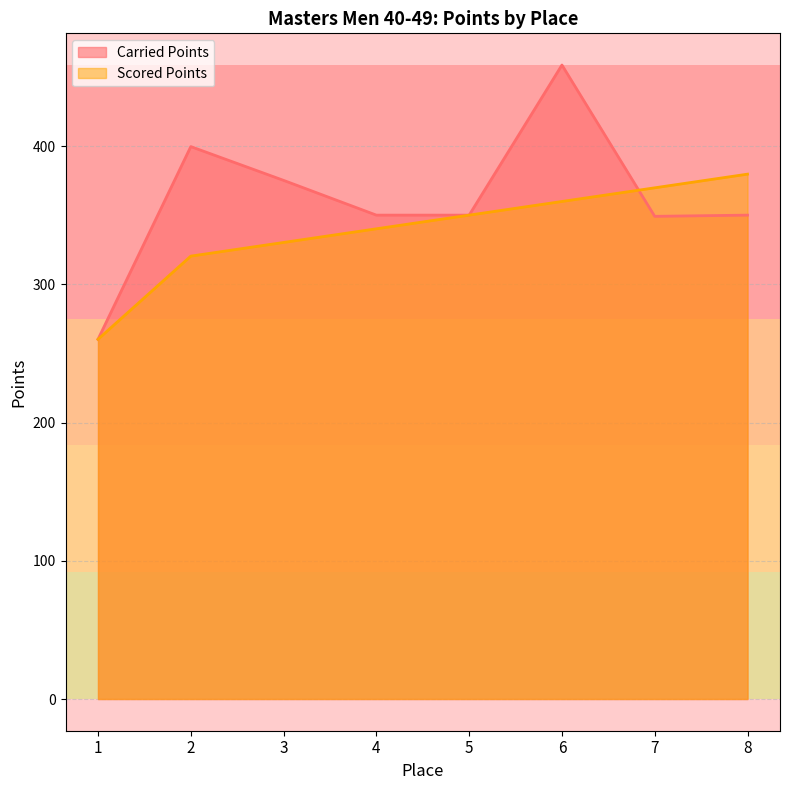

What is the smallest value displayed?

260.2